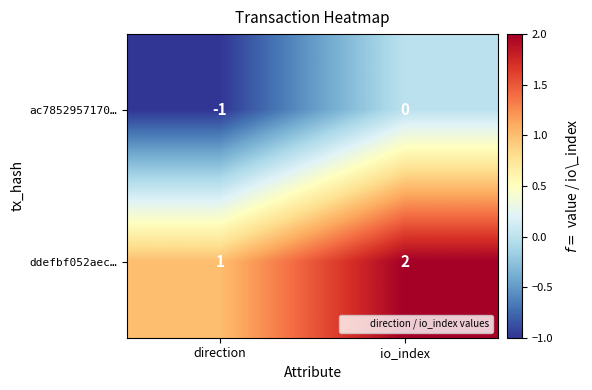

Is it true that ac7852957170… equals -1 at io_index?

False